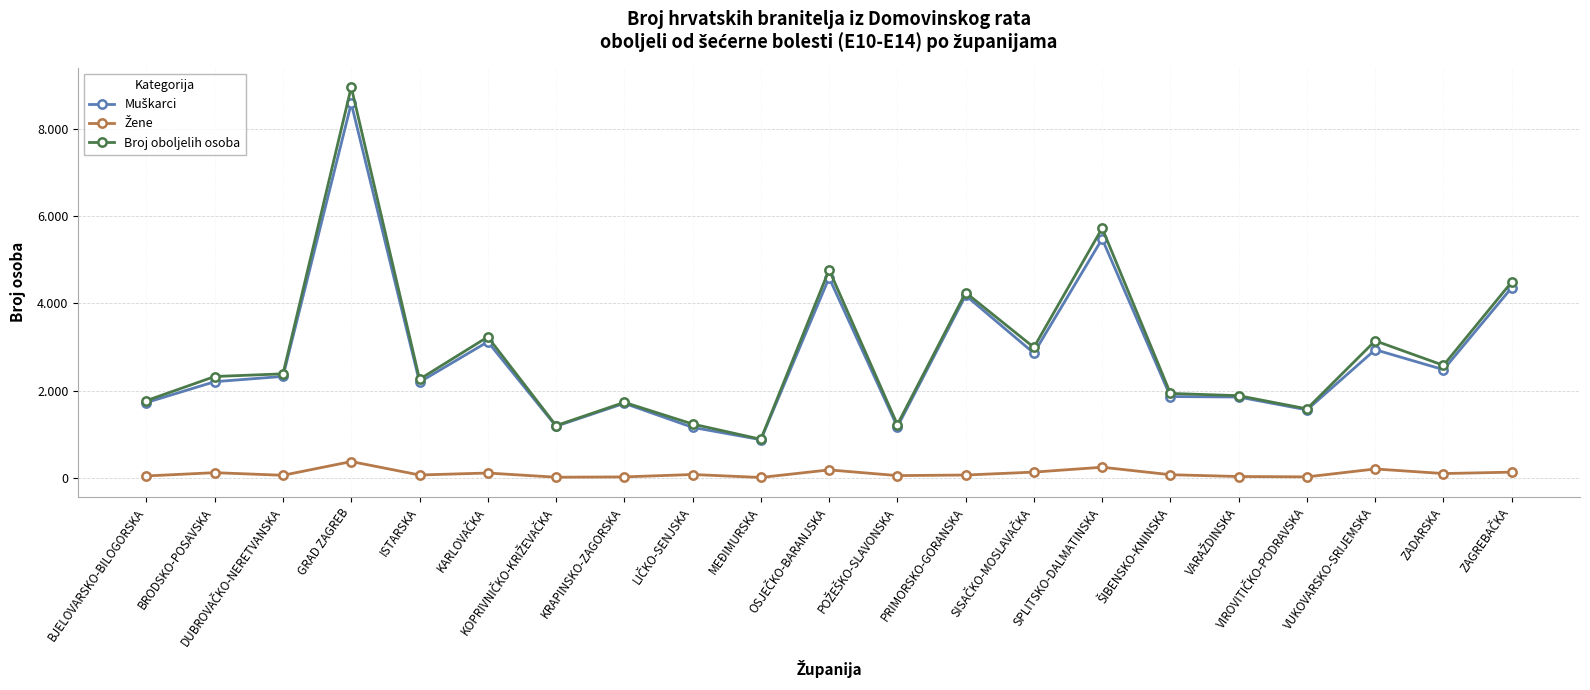

What is the label of the 4th point from the right?

VIROVITIČKO-PODRAVSKA